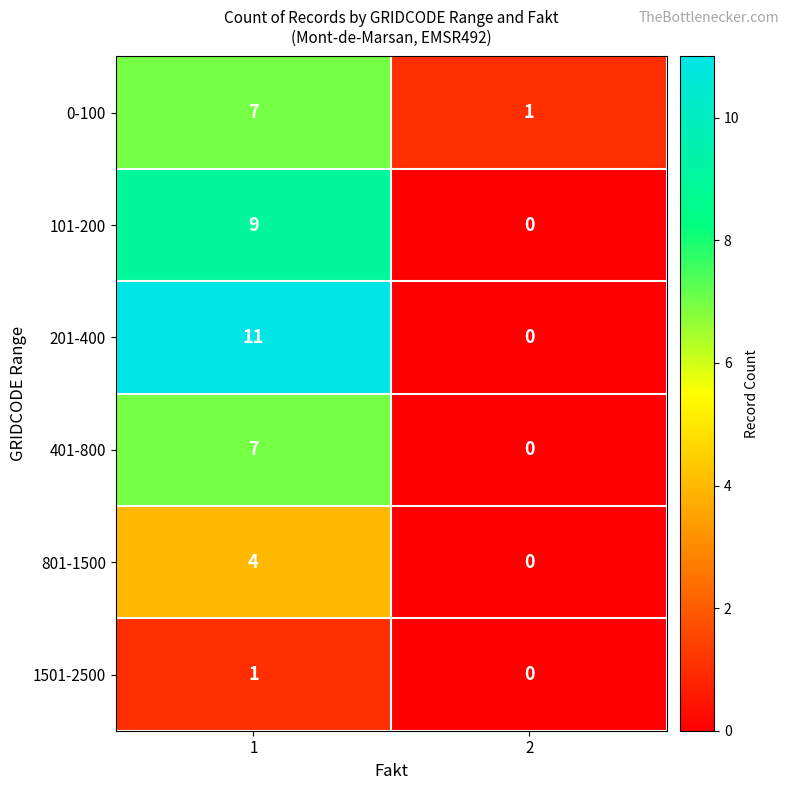

Reading left to right, list all the values displayed in this chart.

0-100: 7	1
101-200: 9	0
201-400: 11	0
401-800: 7	0
801-1500: 4	0
1501-2500: 1	0